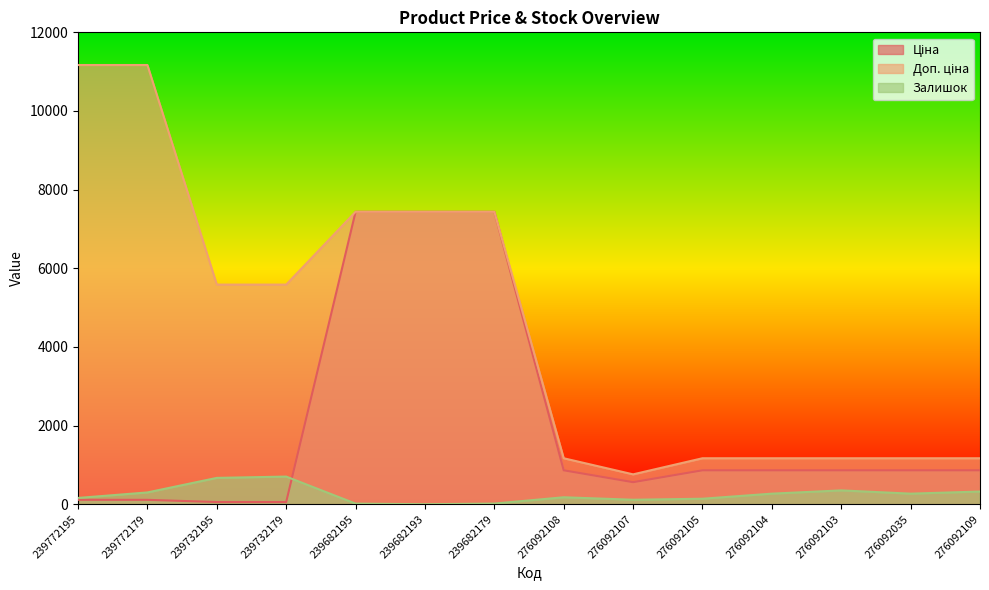

What is the spread (max minus min) of values at 276092107?

646.0